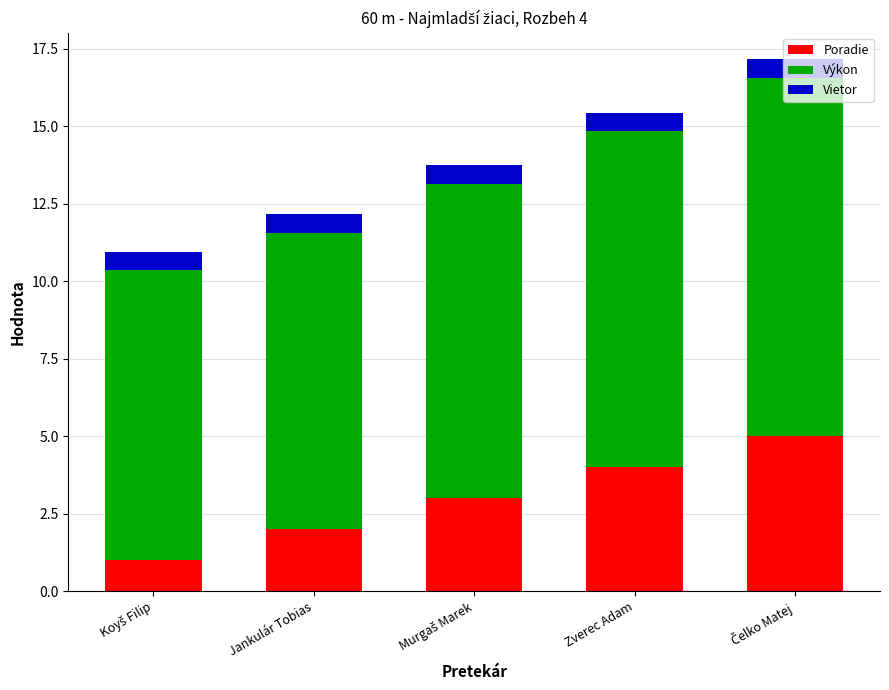

What is the highest value of the Poradie series?

5.0